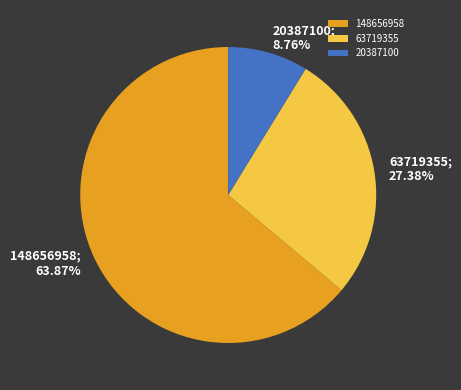

What is the smallest slice in the pie chart?

20387100